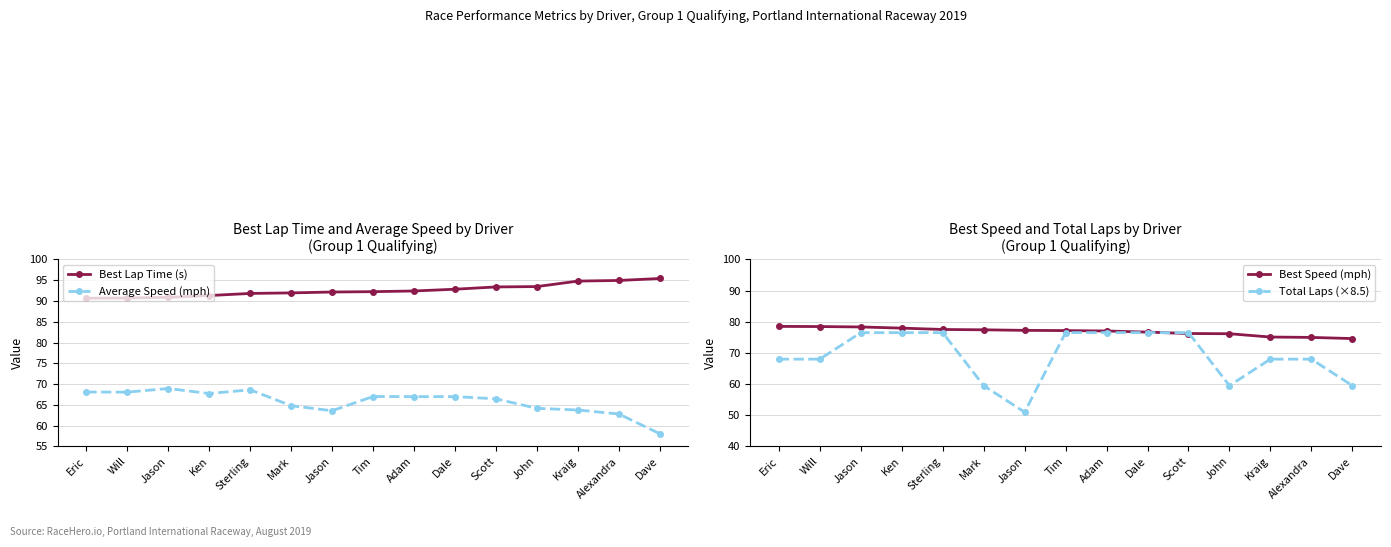

What is the difference between the maximum and minimum values in the Best Lap Time (s) series?

4.7